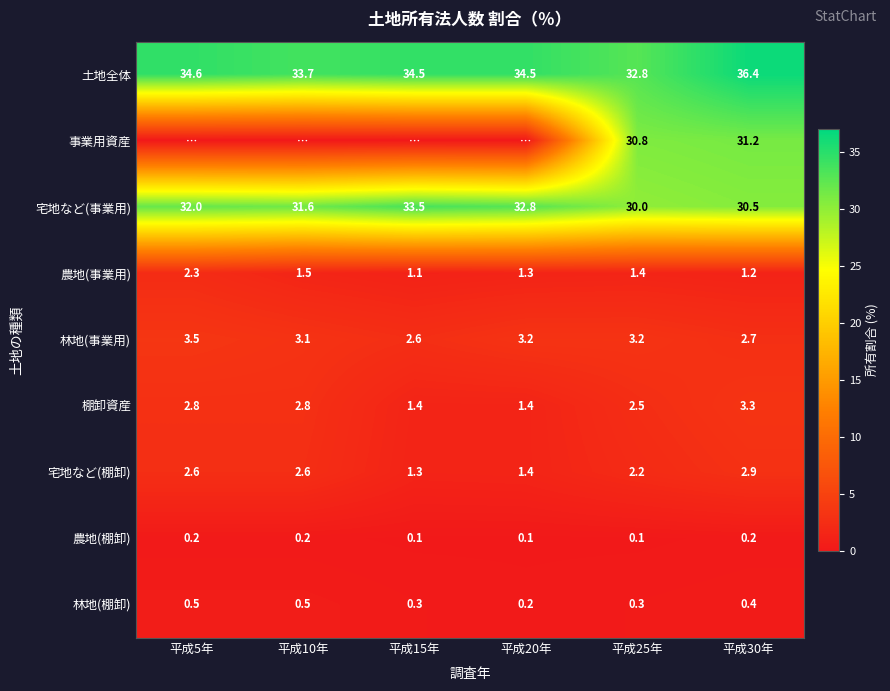

What is the highest value of the 林地(棚卸) series?

0.5